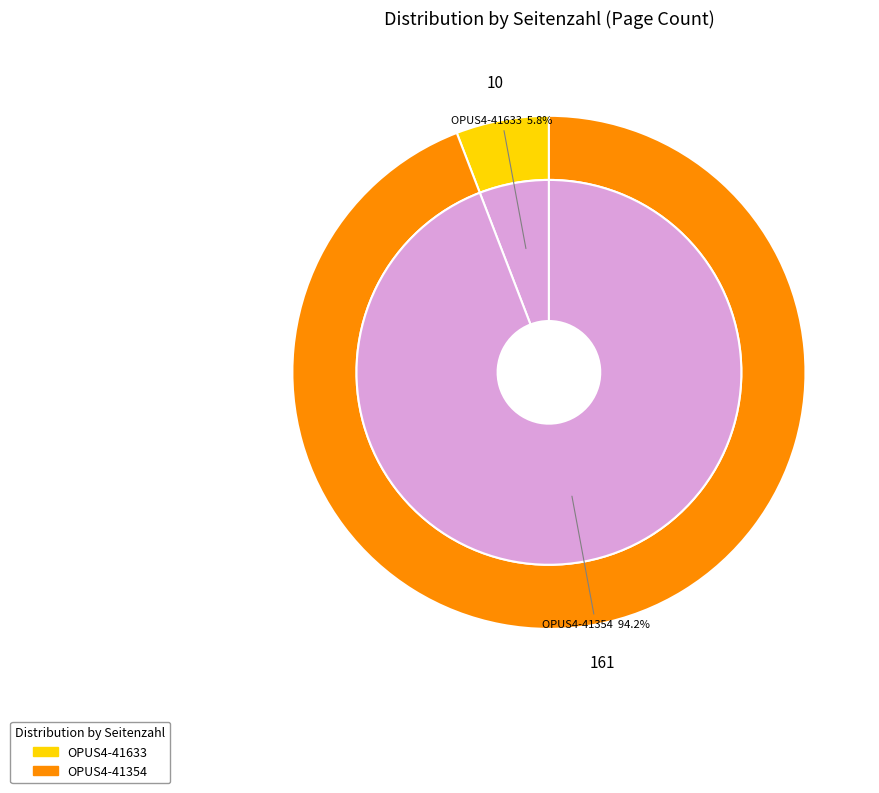

Is there a majority slice in this chart?

Yes